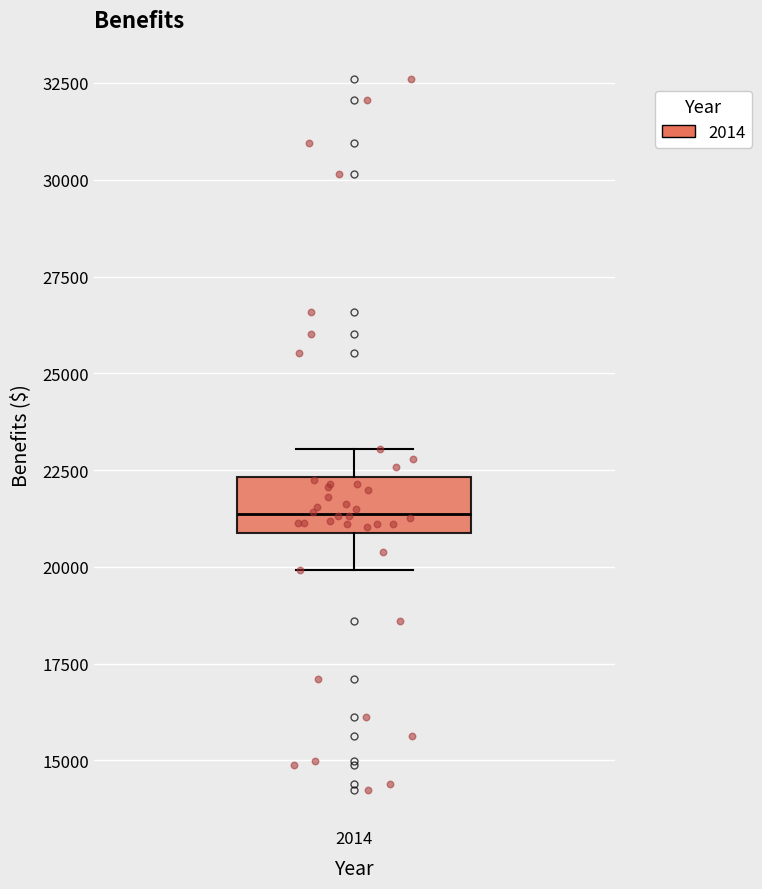

Transcribe this box plot: give where the median line is, the range the box spans, and where the two whiskers end, as read against the y-axis. The values are not printed on the chart, so give them approximately, as read against the axis.

median 21500, box 21000 to 22500, whiskers 20000 to 23000